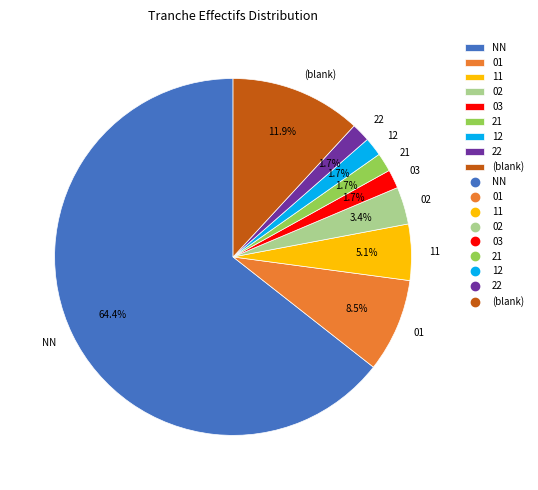

Is there a majority slice in this chart?

Yes